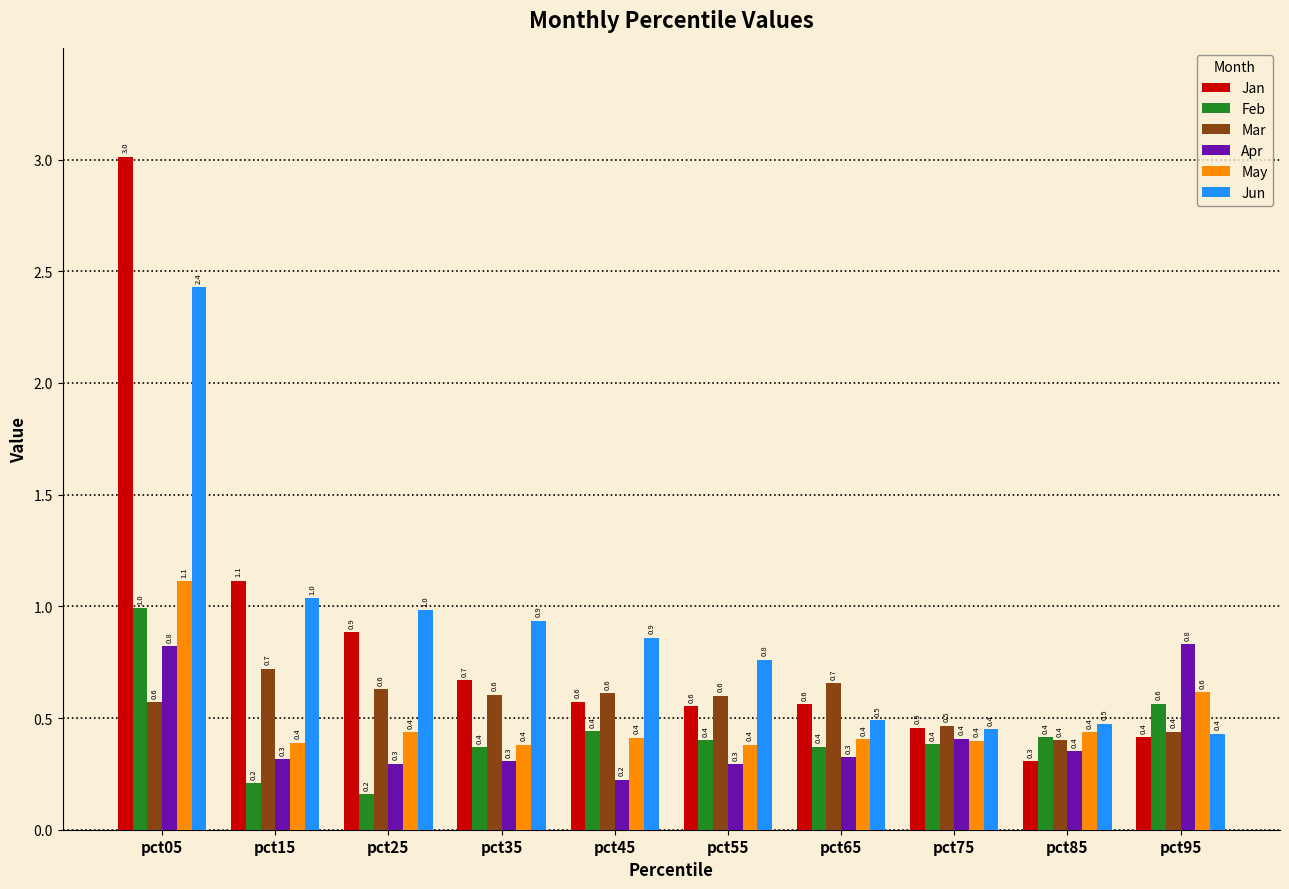

What is the greatest value displayed?

3.0